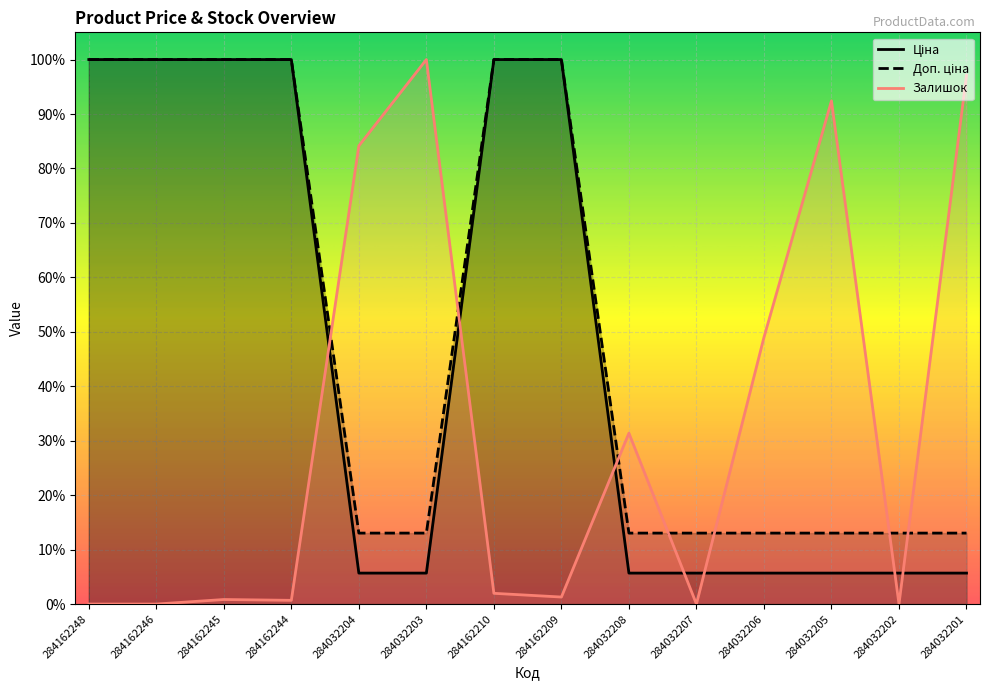

Is the value of Залишок at 284032208 greater than the value of Ціна at 284162248?

No